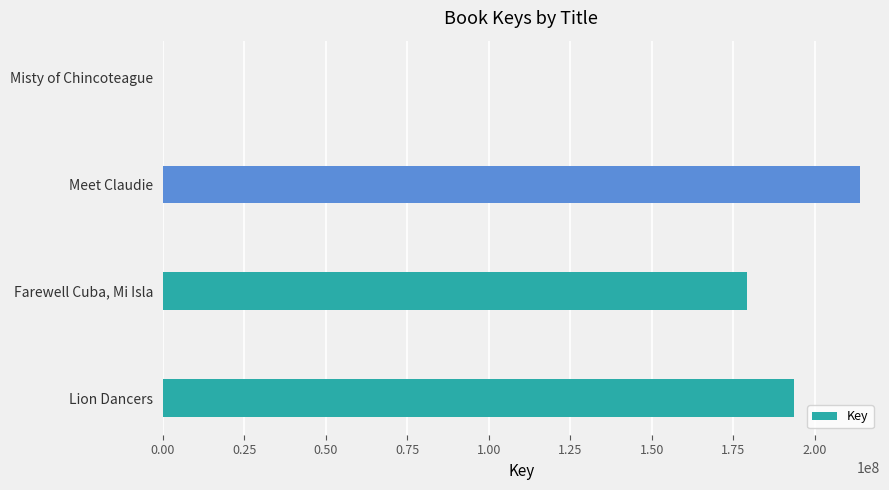

What is the difference between the values at Misty of Chincoteague and Farewell Cuba, Mi Isla?

179230334